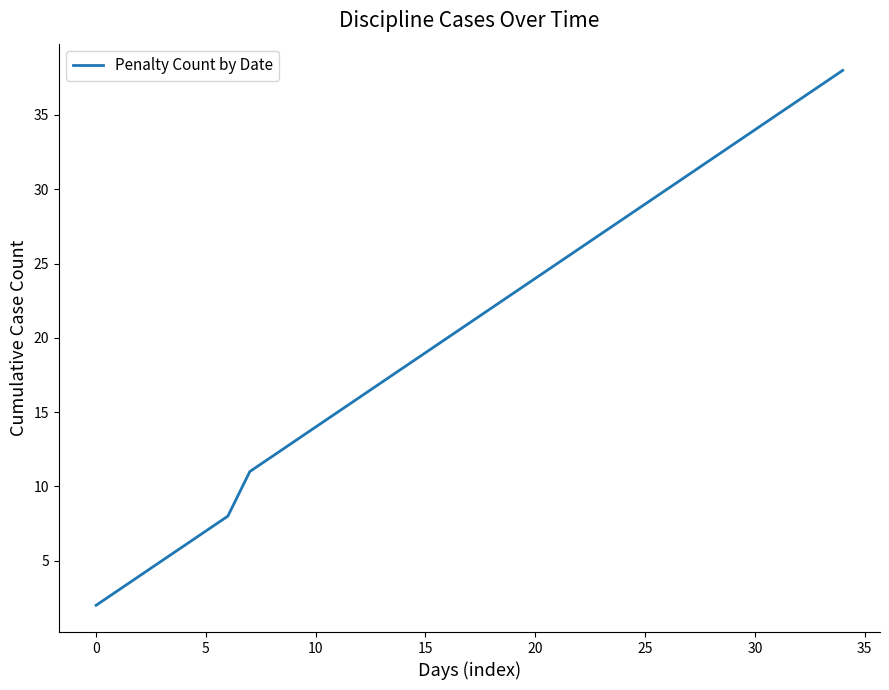

What is the greatest value displayed?

38